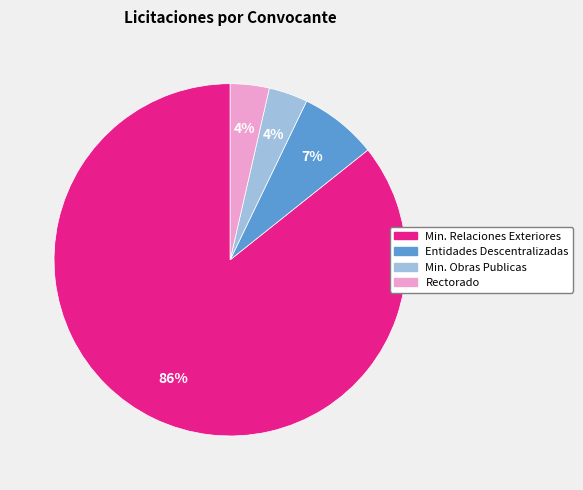

Is there a majority slice in this chart?

Yes